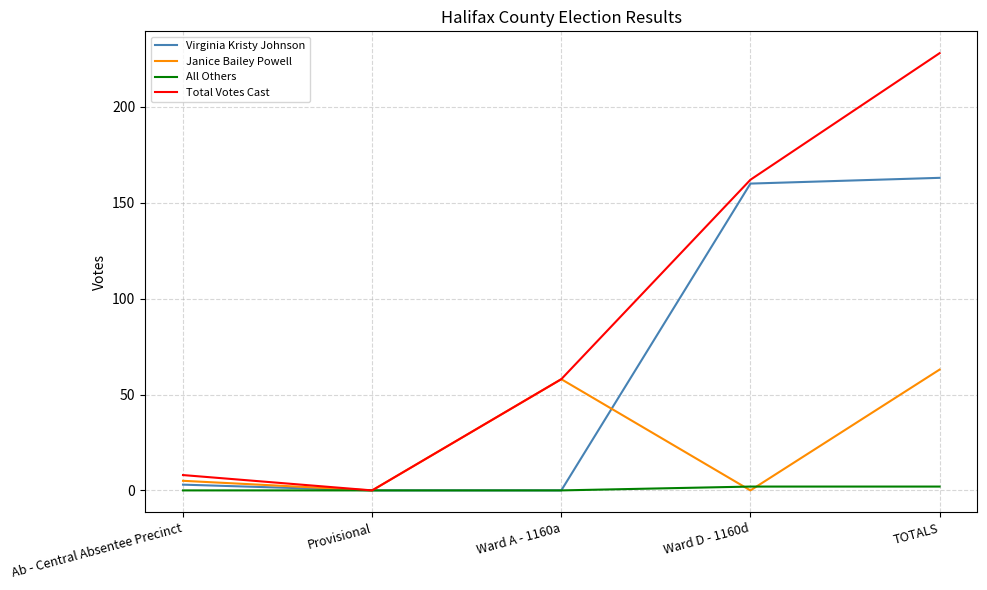

List the series in order of their overall mean, lowest first.

All Others, Janice Bailey Powell, Virginia Kristy Johnson, Total Votes Cast